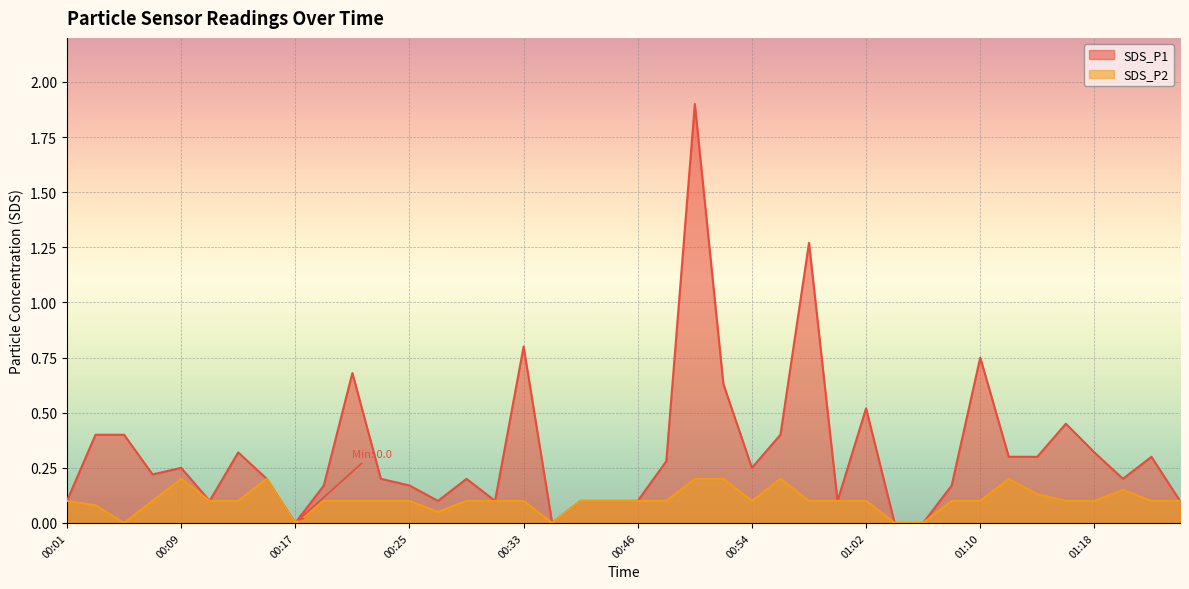

What is the difference between the maximum and minimum values in the SDS_P2 series?

0.2